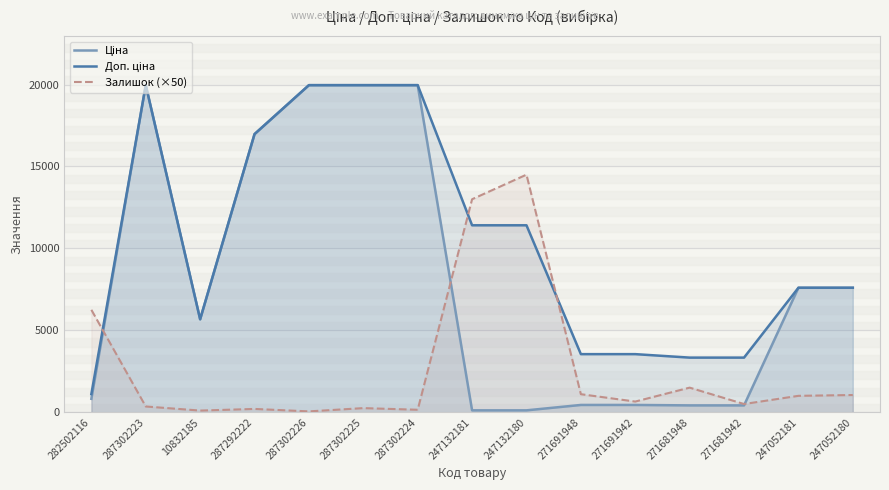

The value of Ціна at 10832185 is 5673.8. True or false?

True